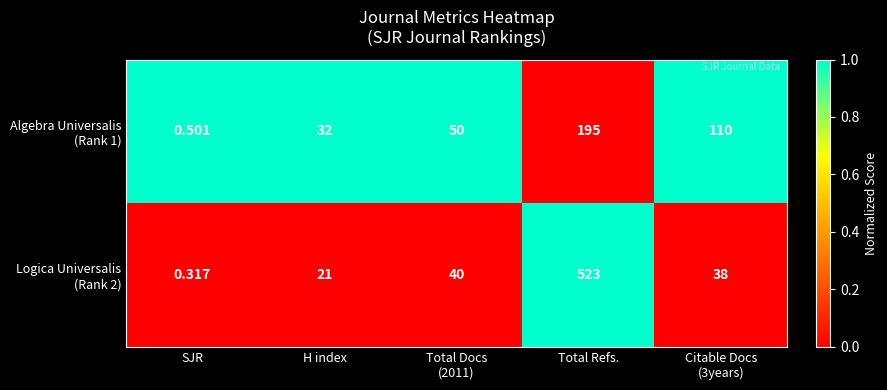

What is the maximum value shown in the chart?

523.0